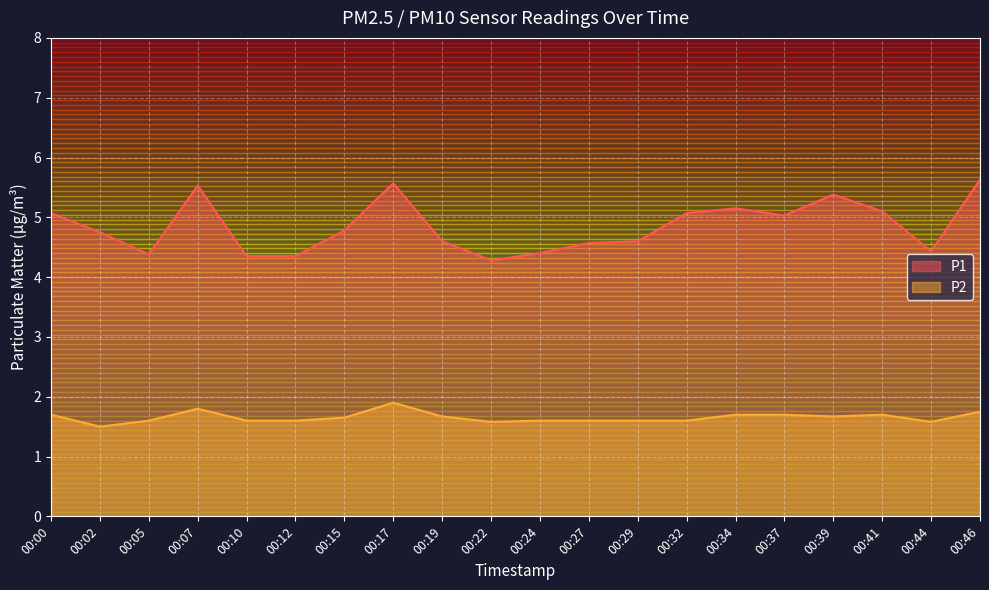

Which has a higher value, 00:22 or 00:41?

00:41